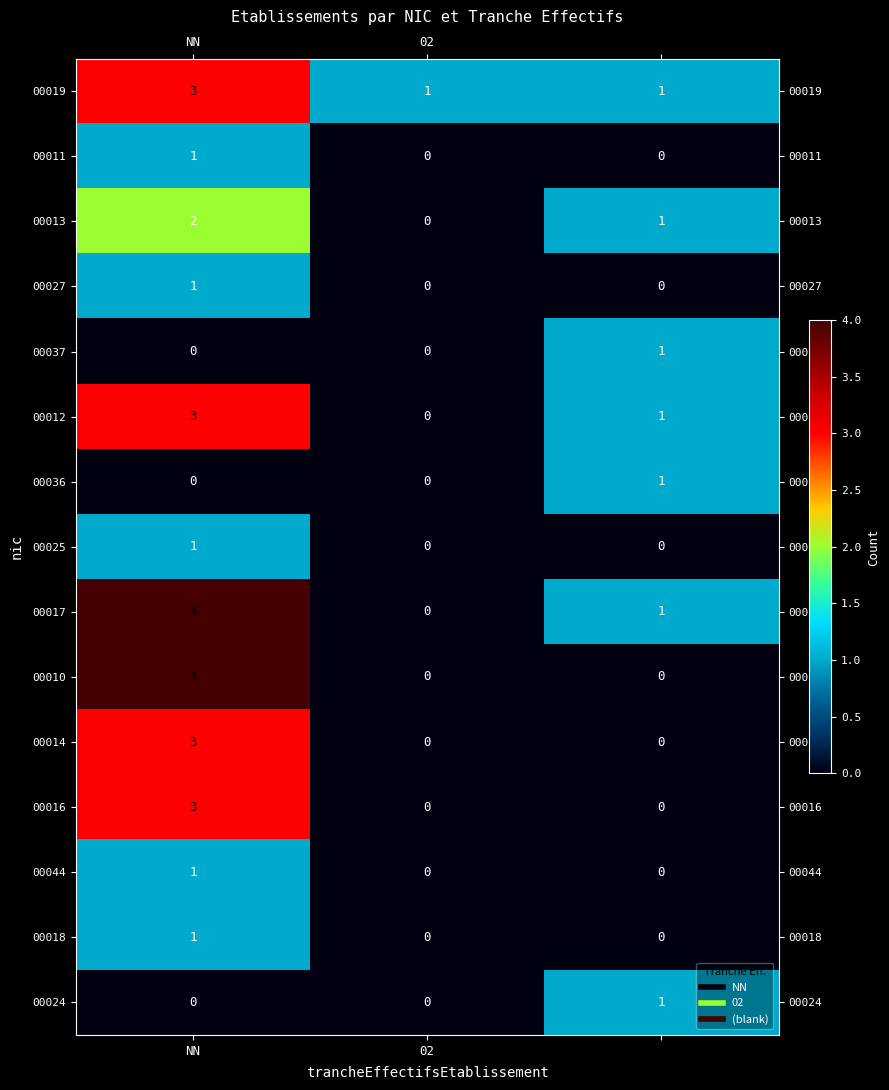

How many 00018 values are between 0 and 1?

3